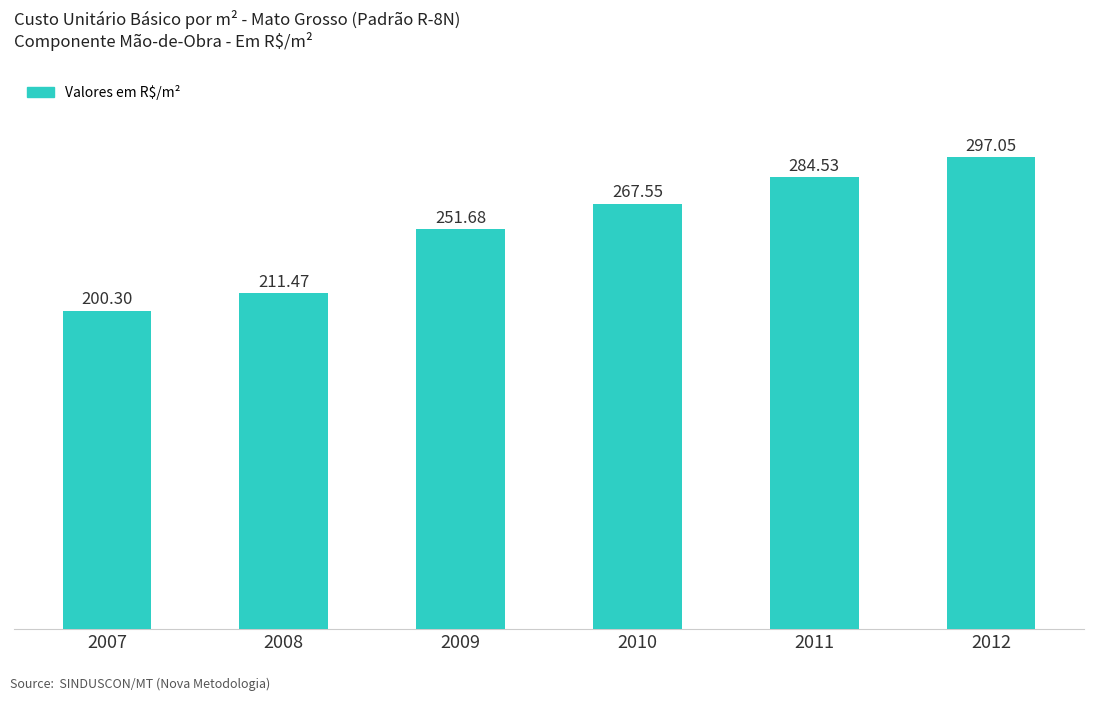

What is the smallest value displayed?

200.3